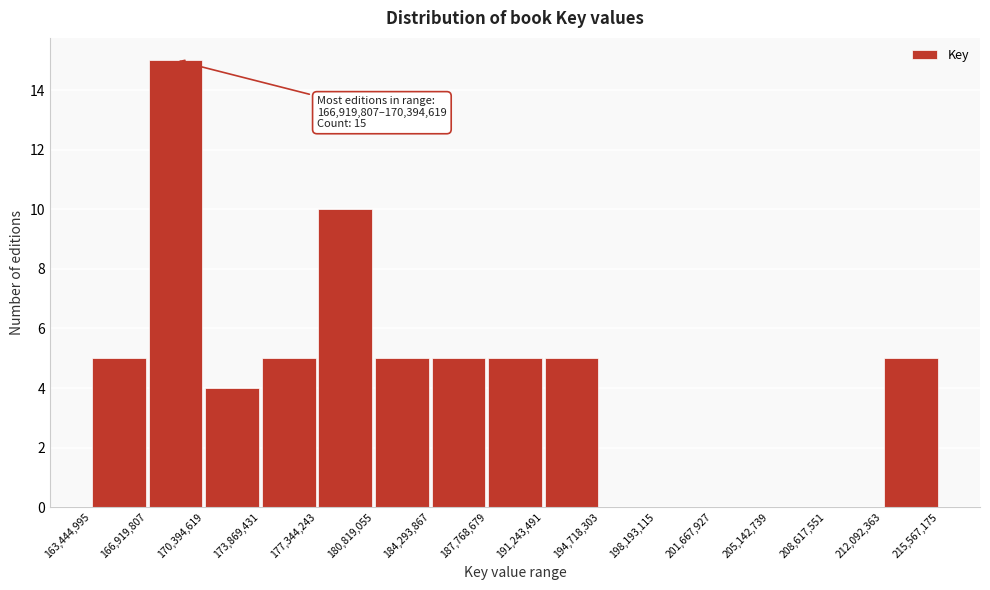

Which range on the x-axis has the tallest bar?

166,919,807 to 170,394,619